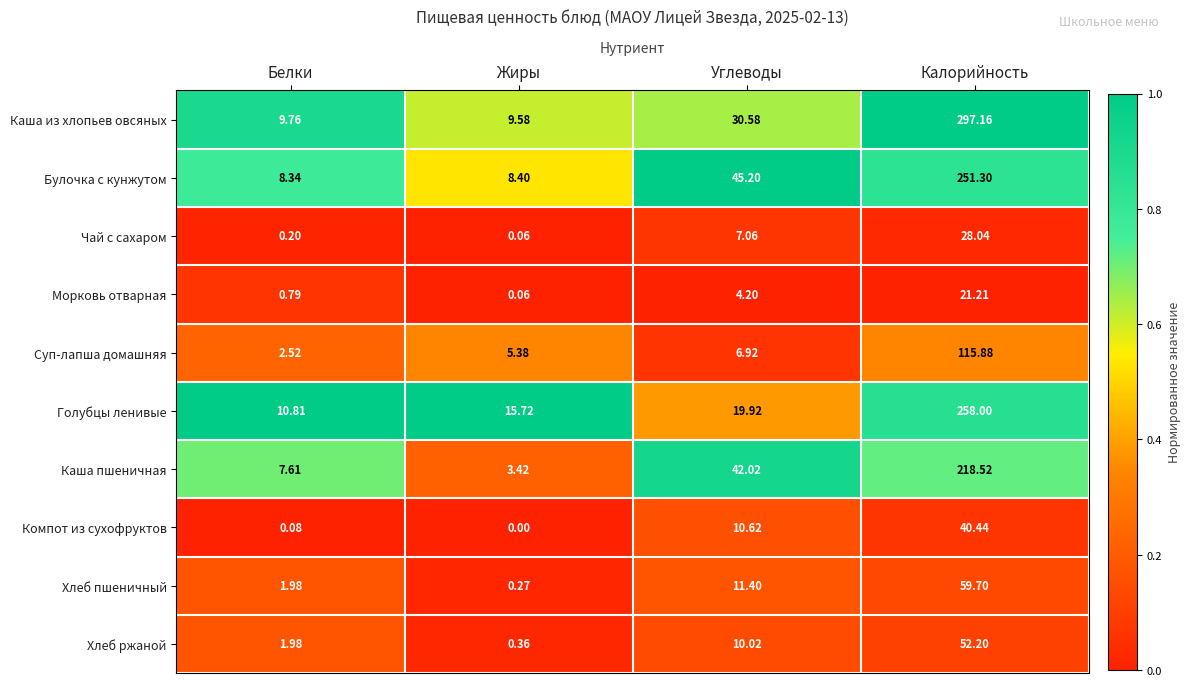

At which label does Каша из хлопьев овсяных first exceed 30?

Углеводы